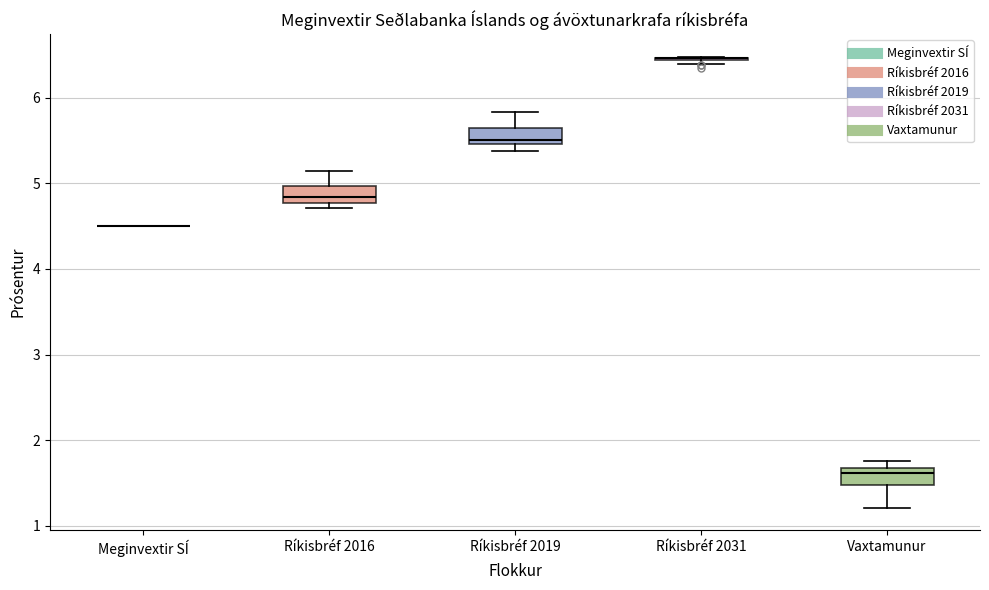

Reading left to right, transcribe this box plot: for each box, give where its median line is, the range the box spans, and where its two whiskers end, as read against the y-axis. The values are not printed on the chart, so give them approximately, as read against the axis.

Meginvextir SÍ: box collapsed to a line at 4.5, whiskers 4.5 to 4.5
Ríkisbréf 2016: median 4.8 (inside the box), box 4.8 to 5.0, whiskers 4.7 to 5.1
Ríkisbréf 2019: median 5.5 (just above the box's lower edge), box 5.5 to 5.7, whiskers 5.4 to 5.8
Ríkisbréf 2031: box collapsed to a line at 6.5, whiskers 6.4 to 6.5
Vaxtamunur: median 1.6, box 1.5 to 1.7, whiskers 1.2 to 1.8